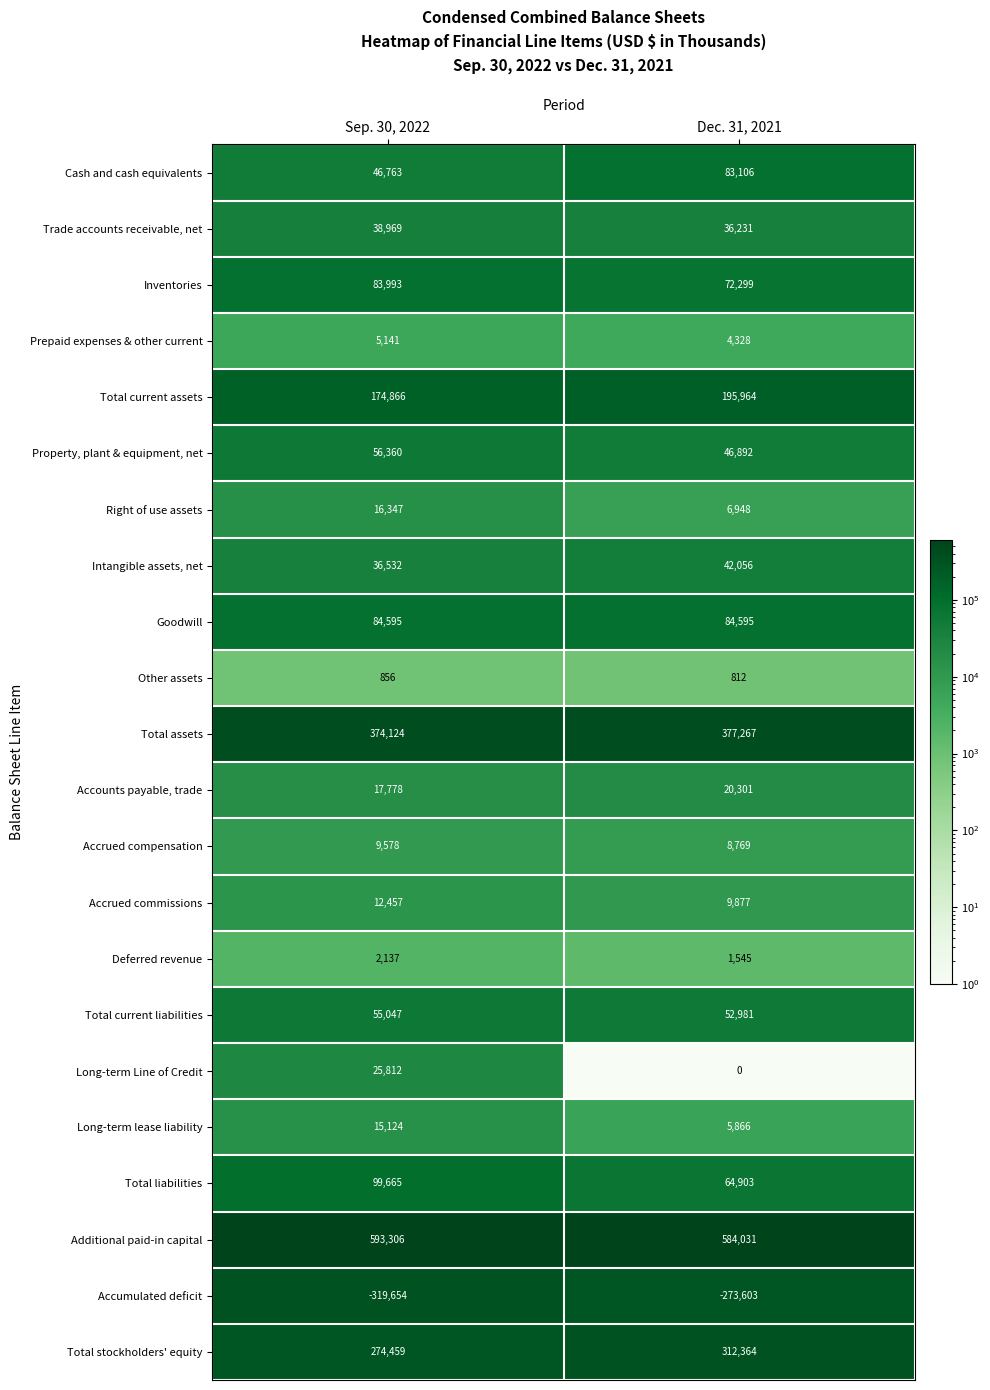

At which category is the sum across all series the highest?

Dec. 31, 2021